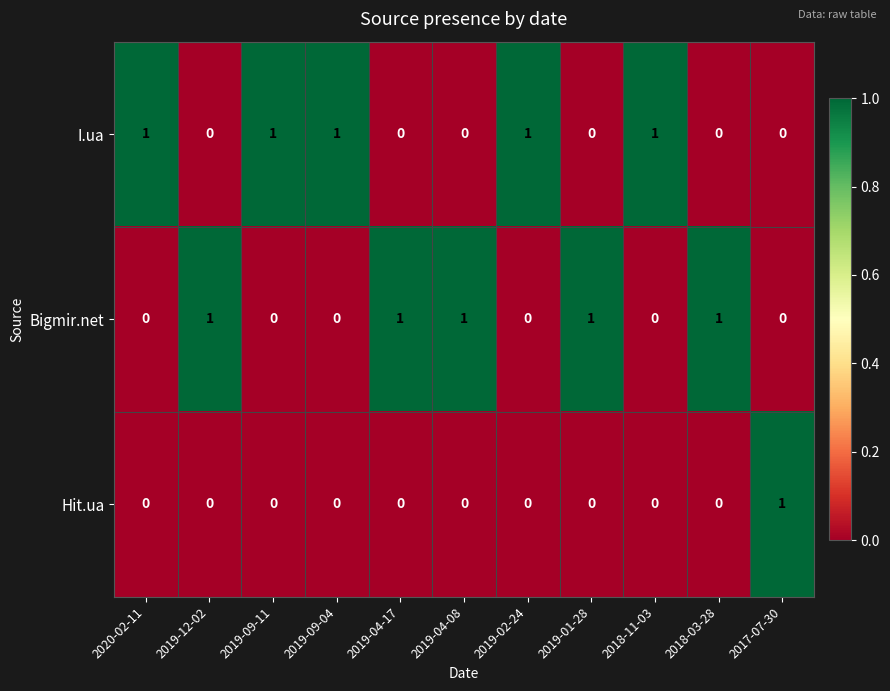

At how many categories does at least one series exceed 0?

11